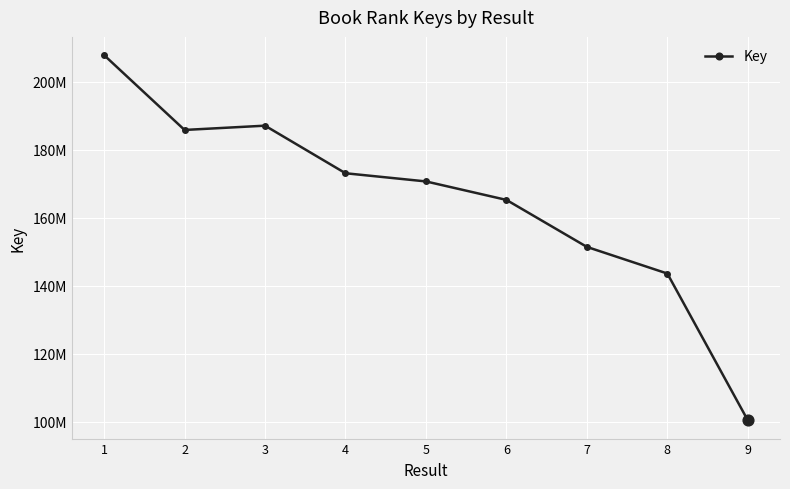

What is the change in value from 2 to 8?

-42216641